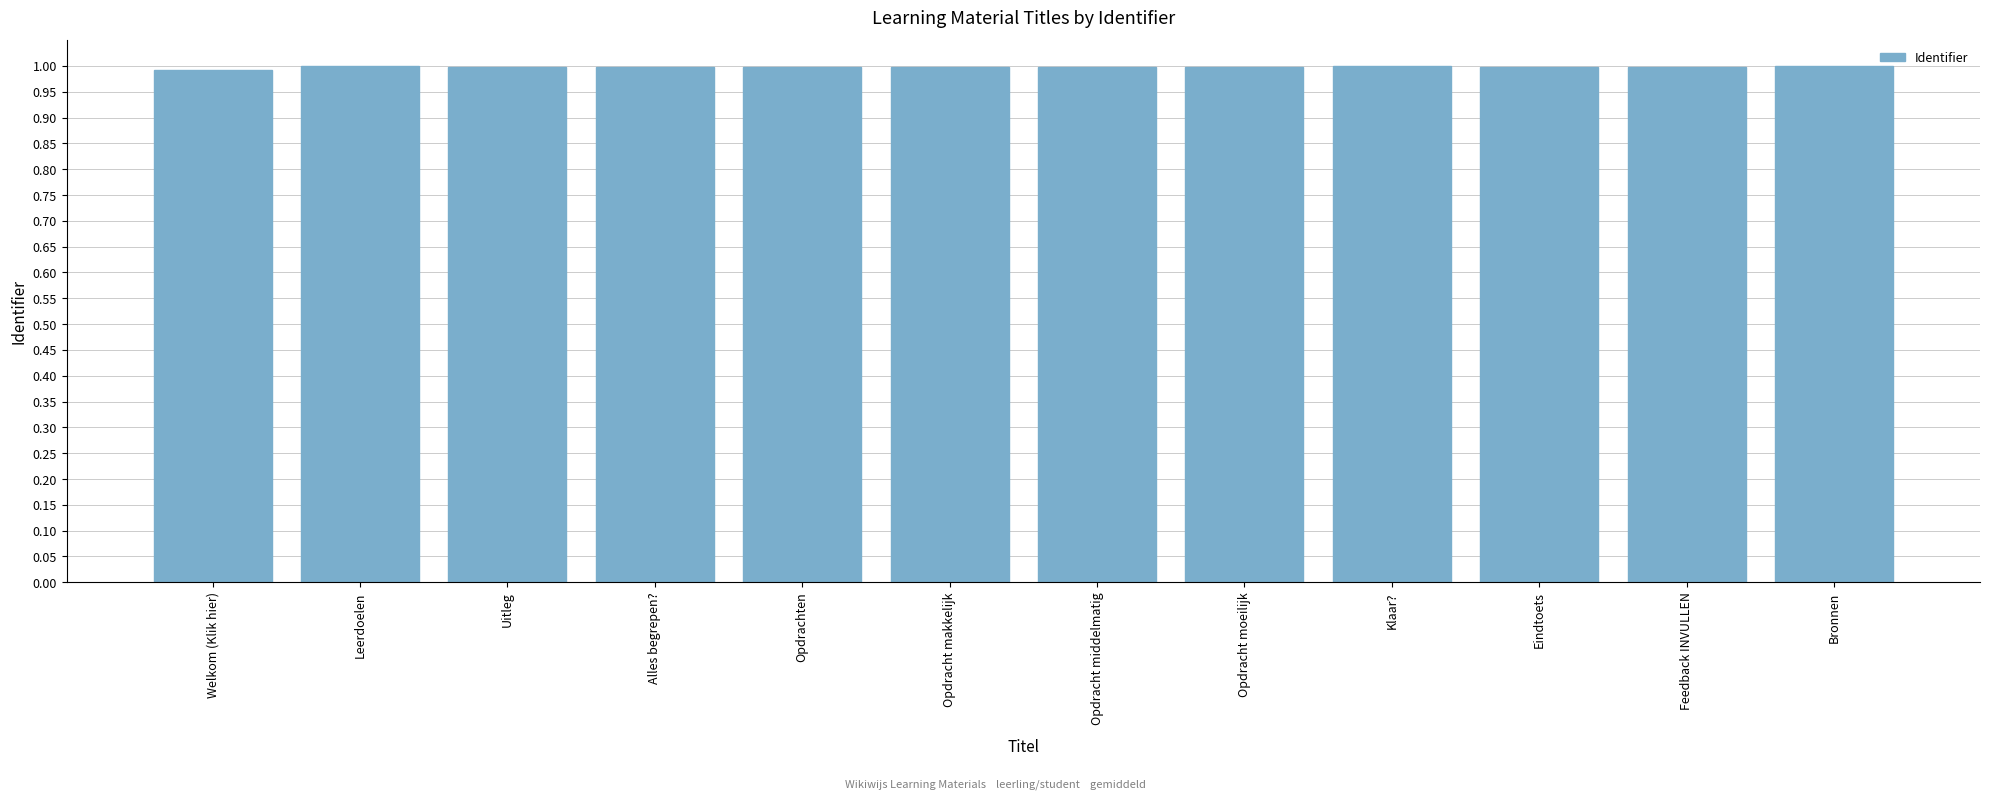

True or false: the data shows 0.4 at Uitleg.

False